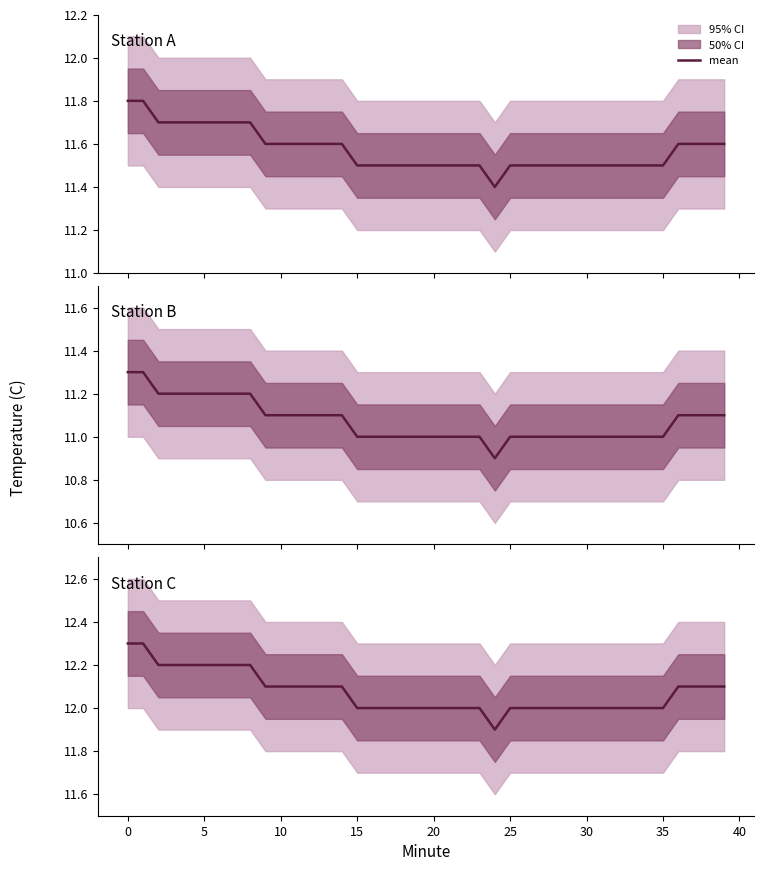

At which label is the value closest to 12?

15